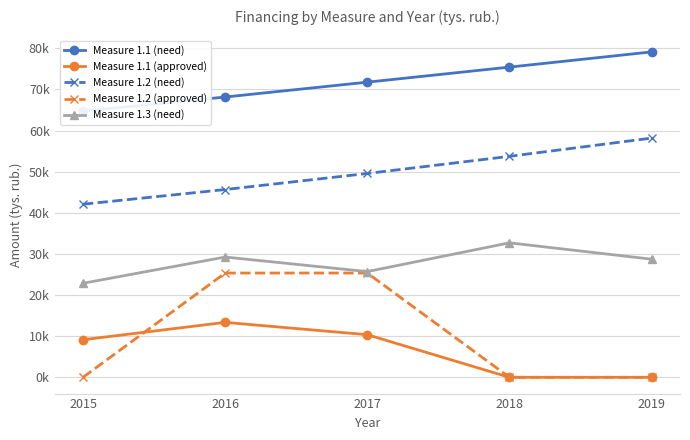

Reading right to left, list all the values displayed in this chart.

Measure 1.1 (need): 2019=79125.4	2018=75429.4	2017=71769.1	2016=68156.8	2015=64726.3
Measure 1.1 (approved): 2019=0.0	2018=0.0	2017=10362.8	2016=13362.8	2015=9133.7
Measure 1.2 (need): 2019=58168.7	2018=53731.3	2017=49565.1	2016=45660.4	2015=42087.1
Measure 1.2 (approved): 2019=0.0	2018=0.0	2017=25354.5	2016=25354.5	2015=0.0
Measure 1.3 (need): 2019=28724.0	2018=32698.9	2017=25704.6	2016=29245.2	2015=22867.5